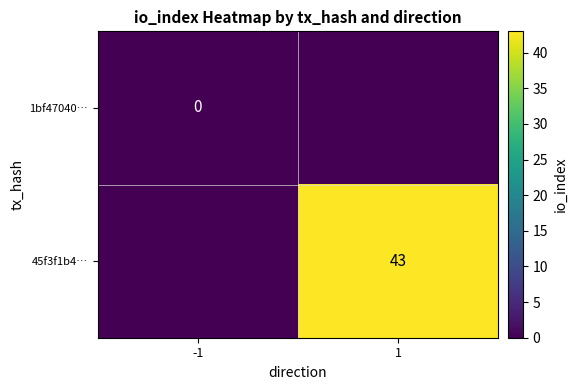

Which has a higher value, 1 or -1?

1